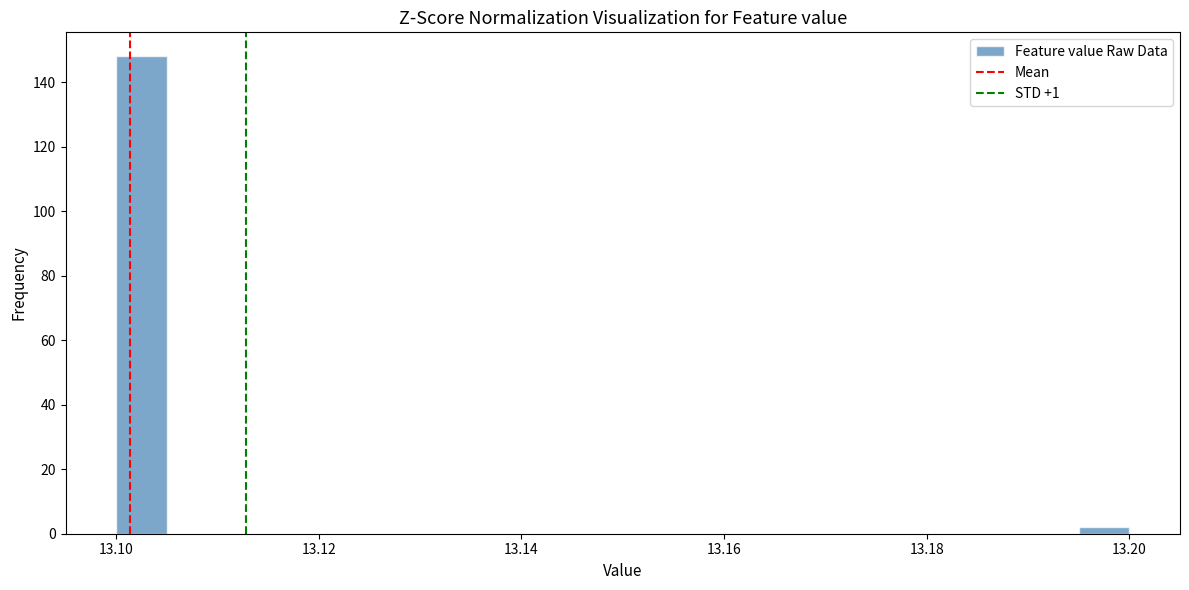

Around what value on the x-axis is the tallest bar? Give the approximate position of its centre, as read against the axis.

13.102